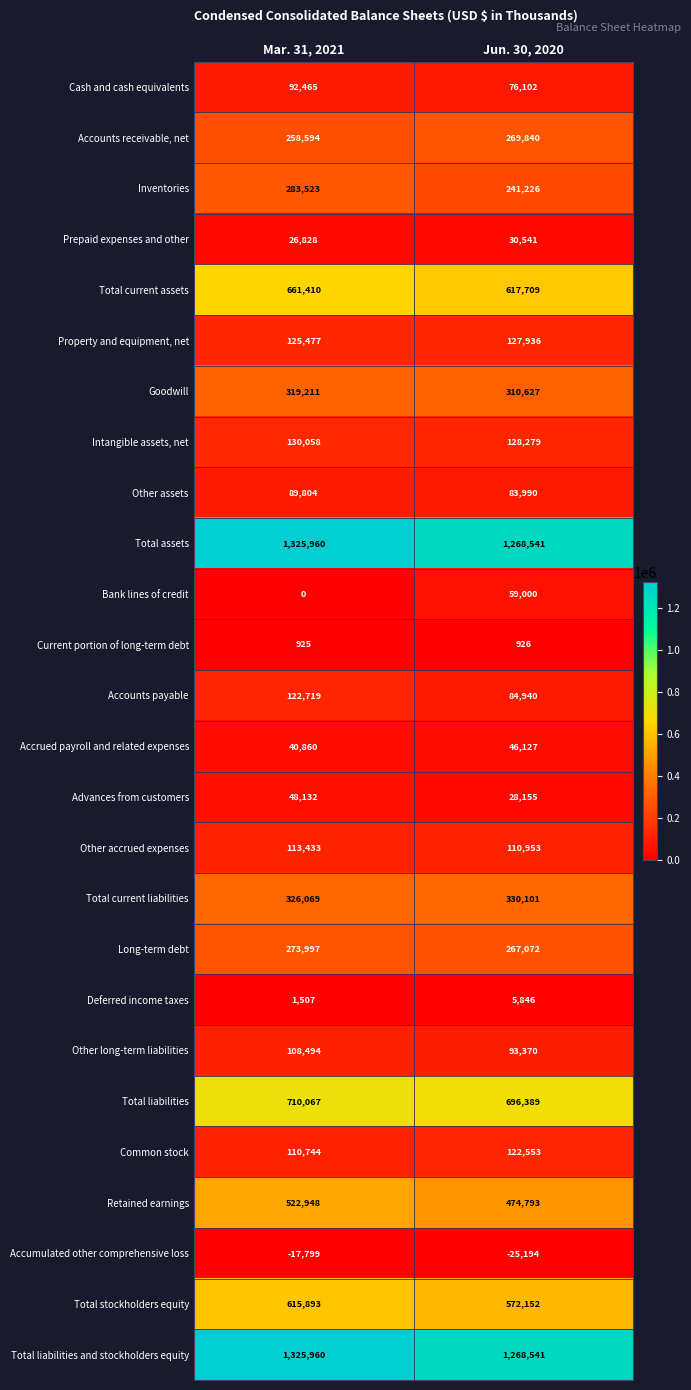

Rank the categories by Other assets value from lowest to highest.

Jun. 30, 2020, Mar. 31, 2021